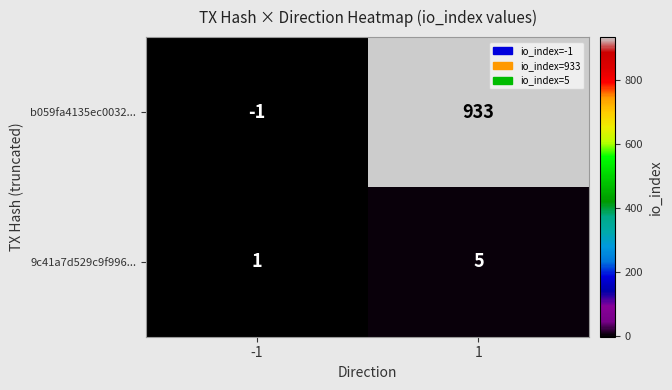

The b059fa4135ec0032... series shows -1 at -1. True or false?

True